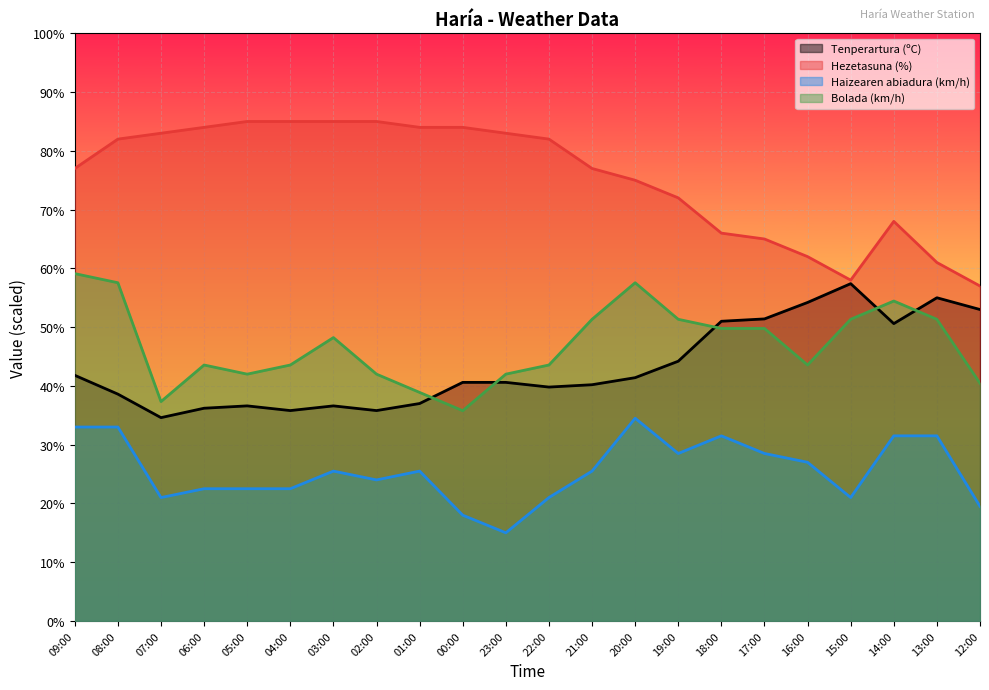

Which series has the largest total across all categories?

Hezetasuna (%)